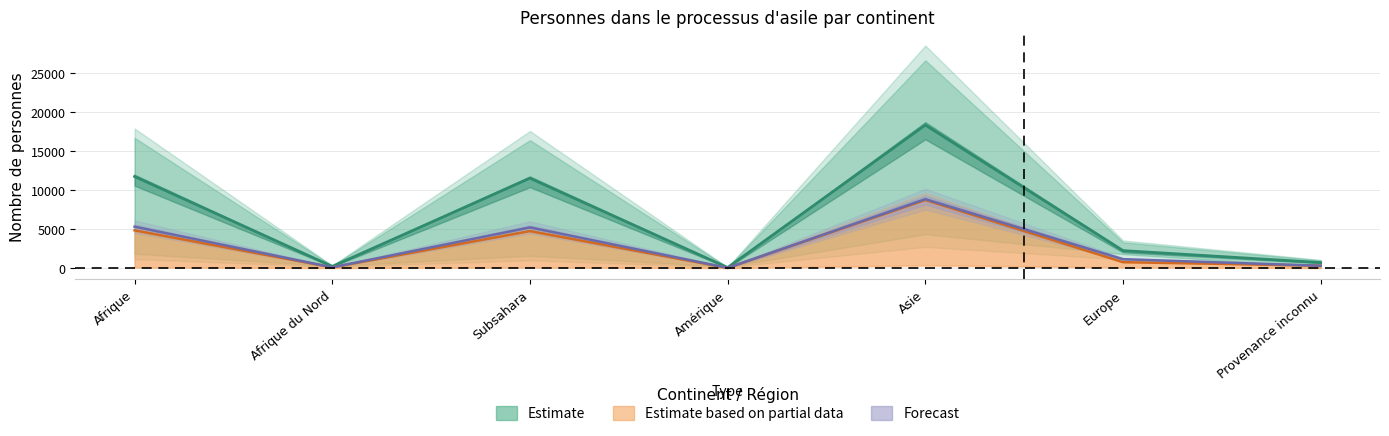

What is the total value across all series at Subsahara?

21455